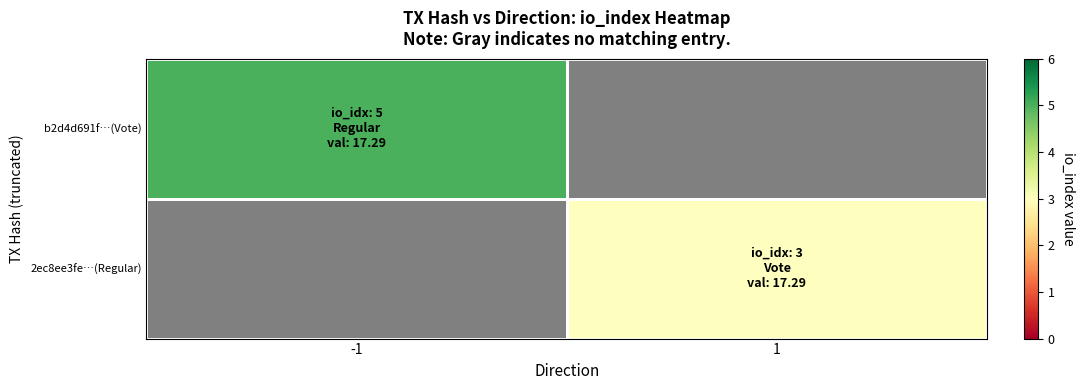

The b2d4d691f…(Vote) series shows -2 at 1. True or false?

False